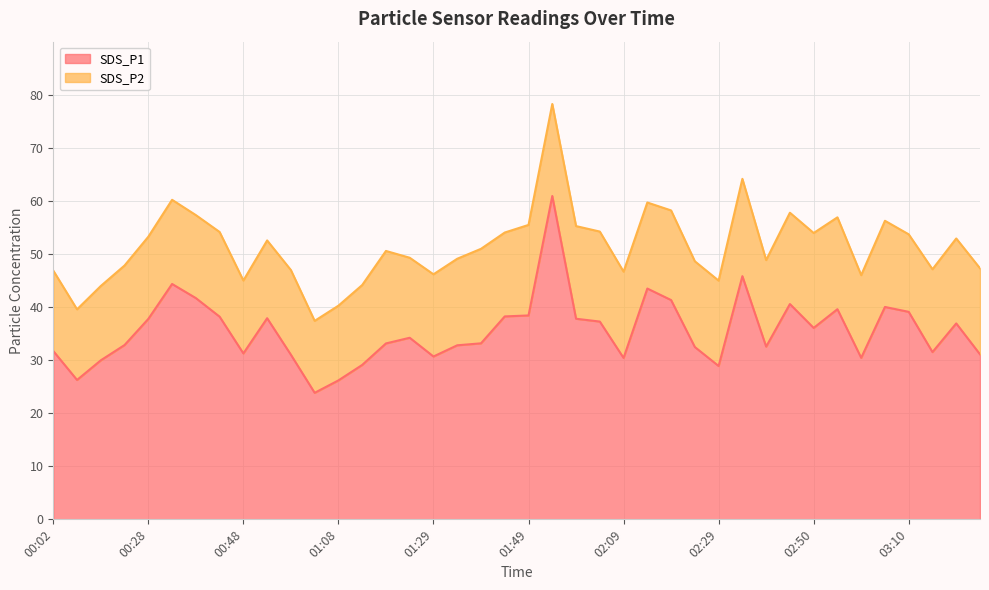

Which category has the highest value across all series?

01:54